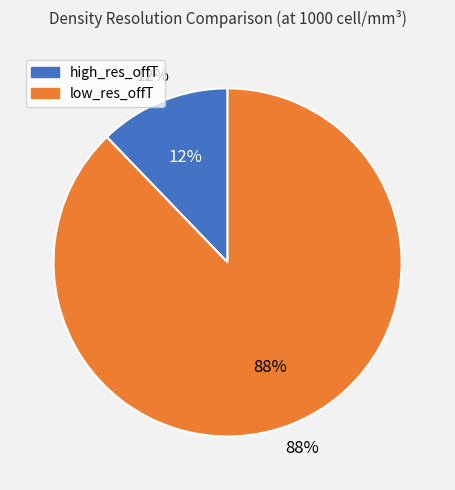

To the nearest percent, what is the difference between the high_res_offT and low_res_offT slice percentages?

76%